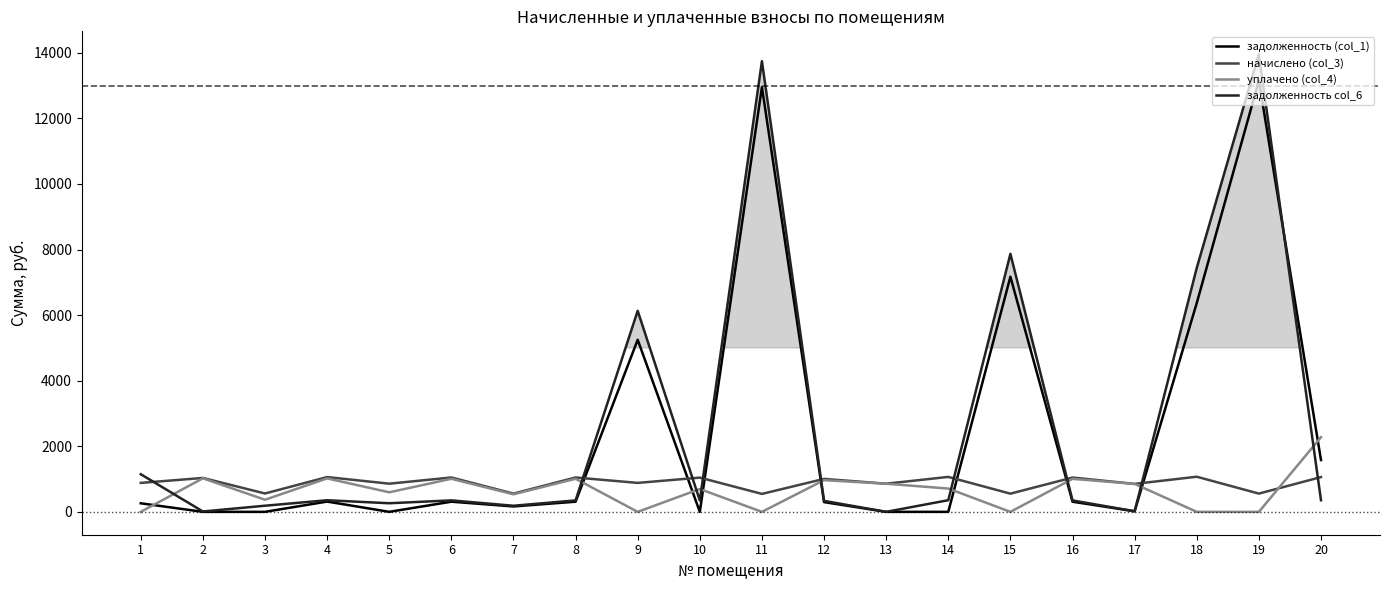

The value of задолженность (col_1) at 9 is 1316.6. True or false?

False